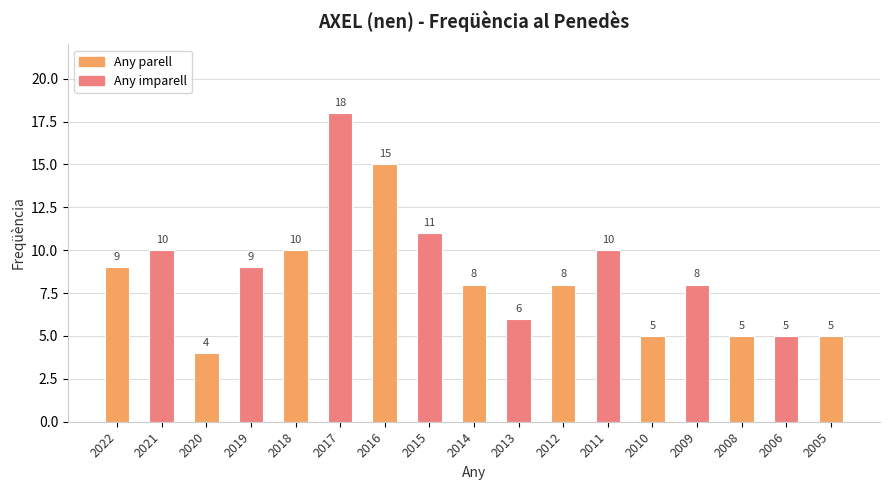

Reading right to left, what are all the values shown in this chart?

2005=5	2006=5	2008=5	2009=8	2010=5	2011=10	2012=8	2013=6	2014=8	2015=11	2016=15	2017=18	2018=10	2019=9	2020=4	2021=10	2022=9